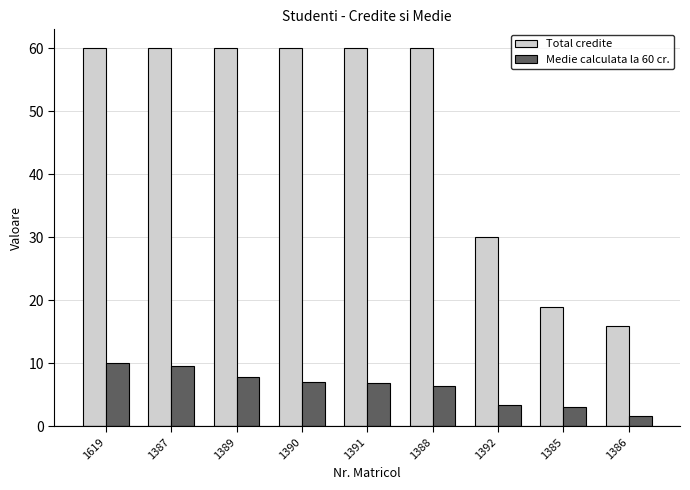

At 1390, list the series in order from largest to smallest.

Total credite, Medie calculata la 60 cr.